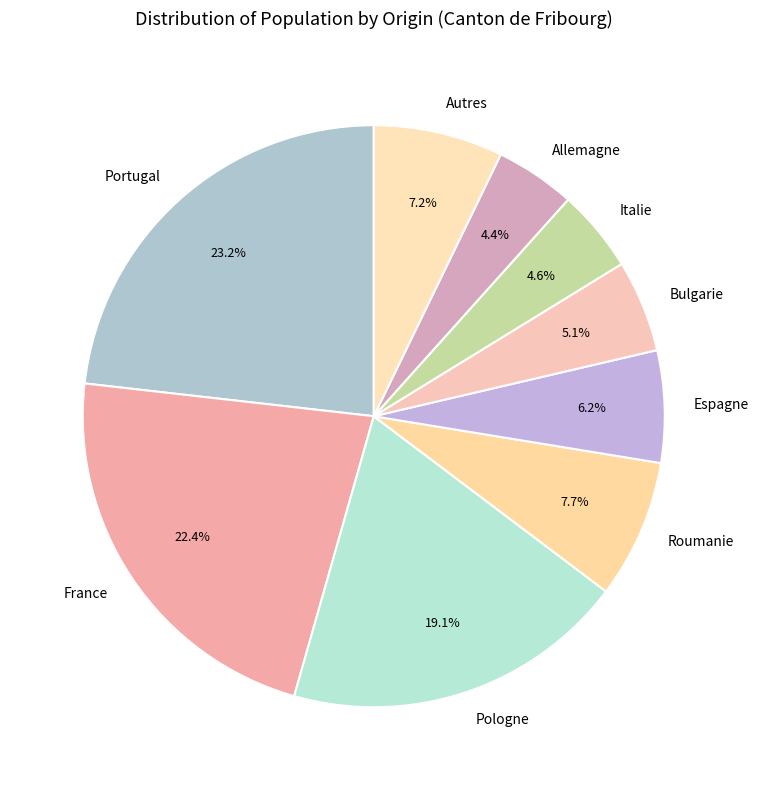

What portion of the pie excludes France?

77.6%